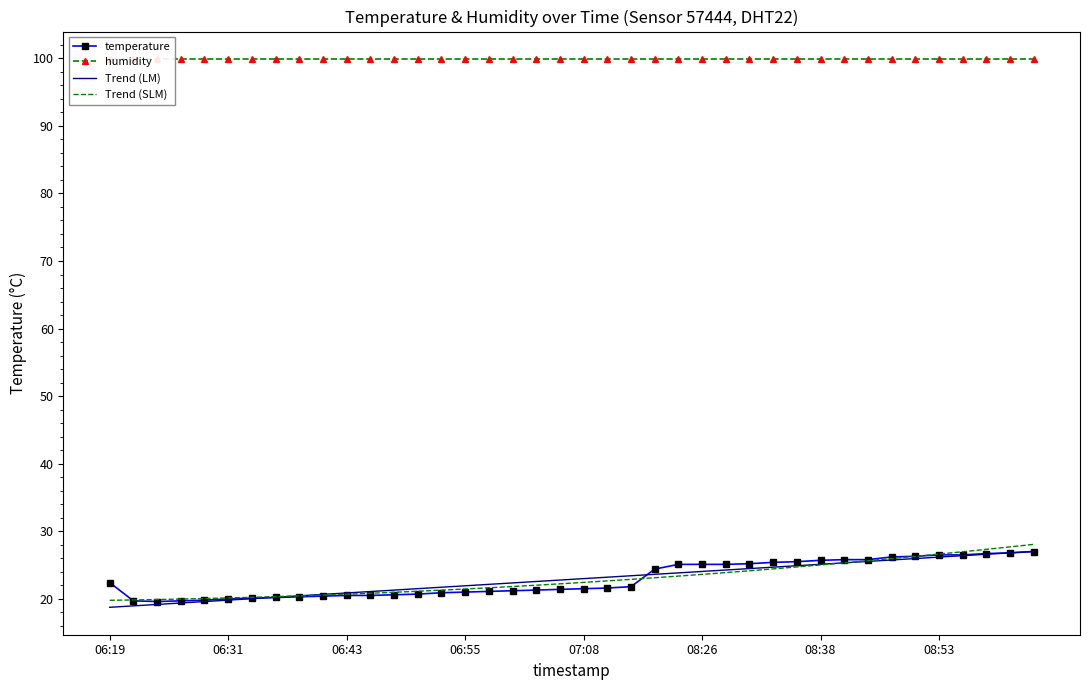

What is the average value of the temperature series?

22.9